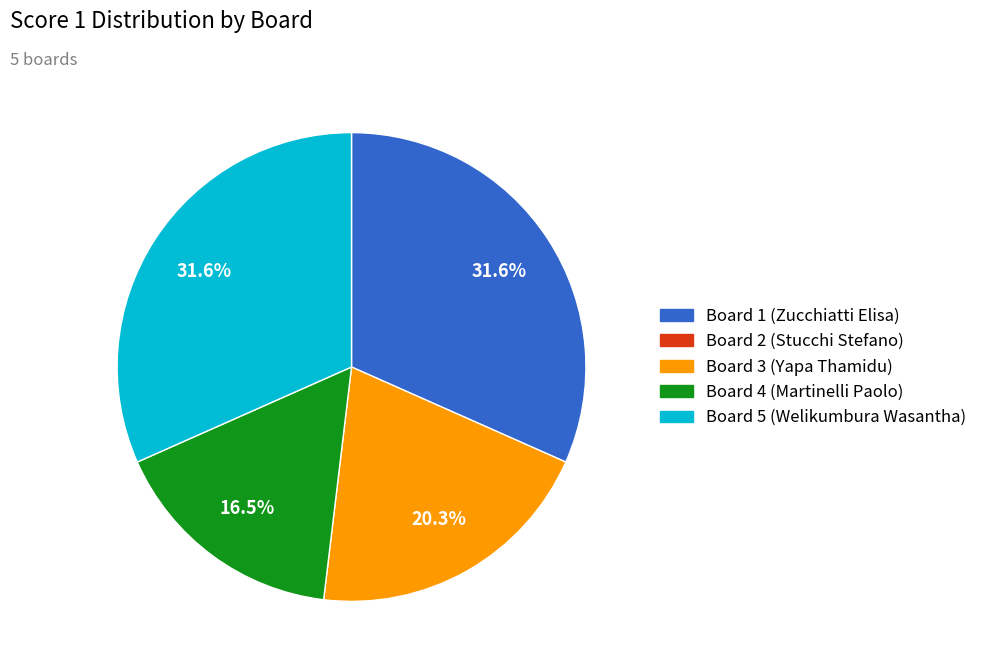

Count the number of slices in the pie.

4